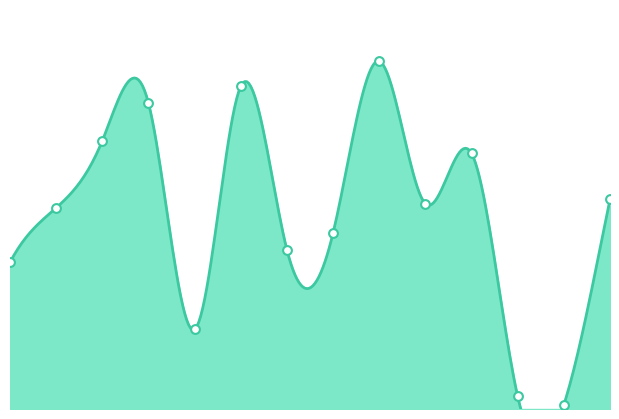

What is the change in value from SD N 04 to SD N 13?

-16200000